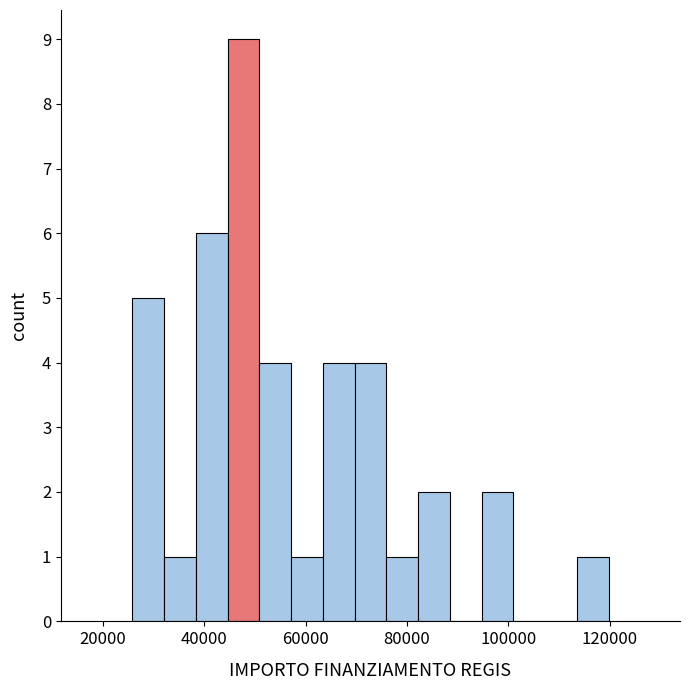

Read against the x-axis, roughly where is the centre of the tallest bar?

48000